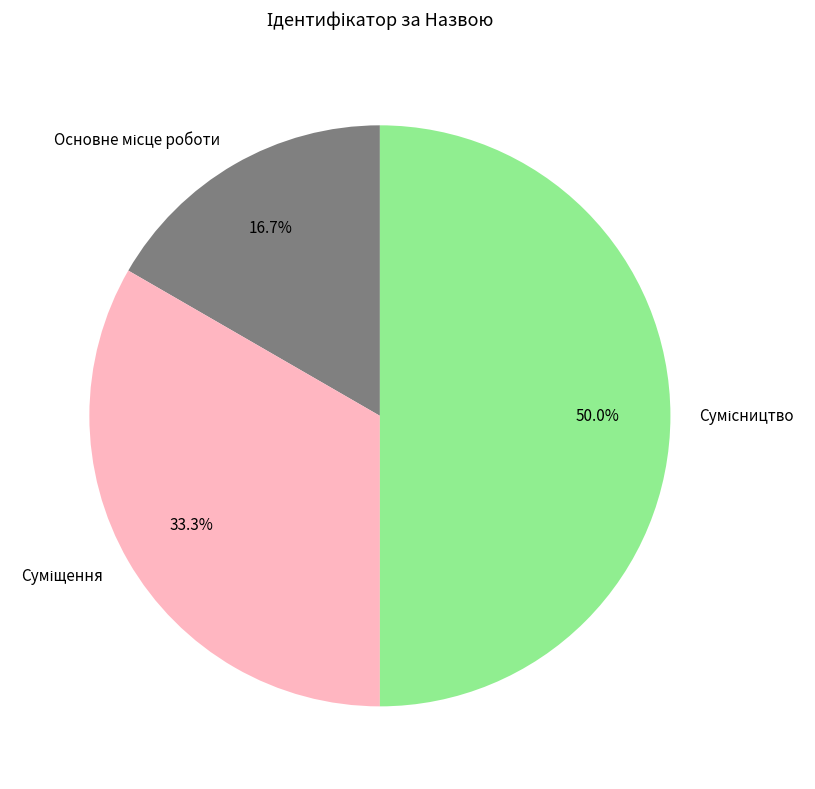

Count the number of slices in the pie.

3